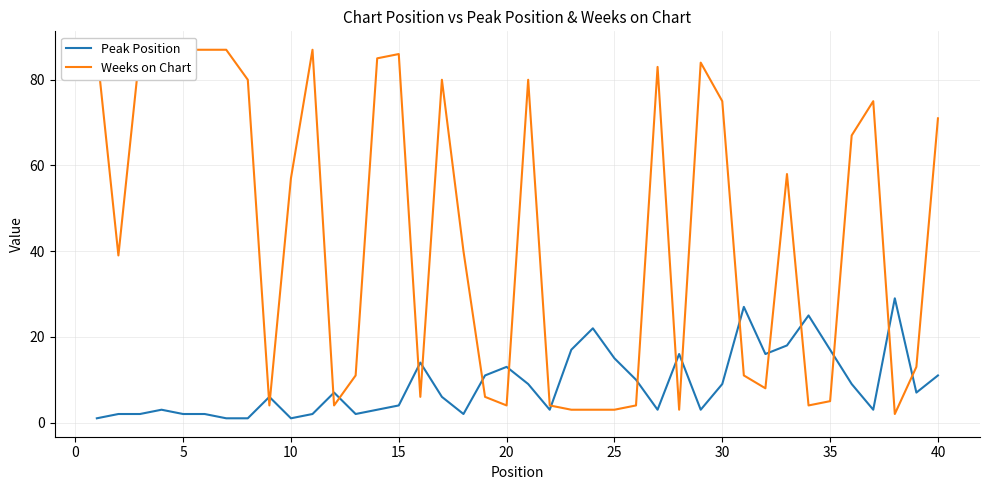

How many intersections are there between Peak Position and Weeks on Chart?

18